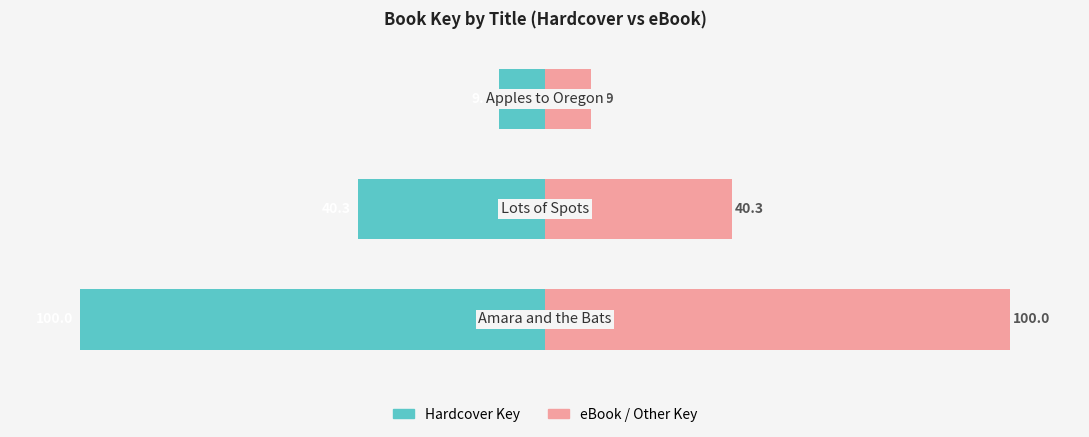

The value of eBook / Other Key at −150 is 100.0. True or false?

True